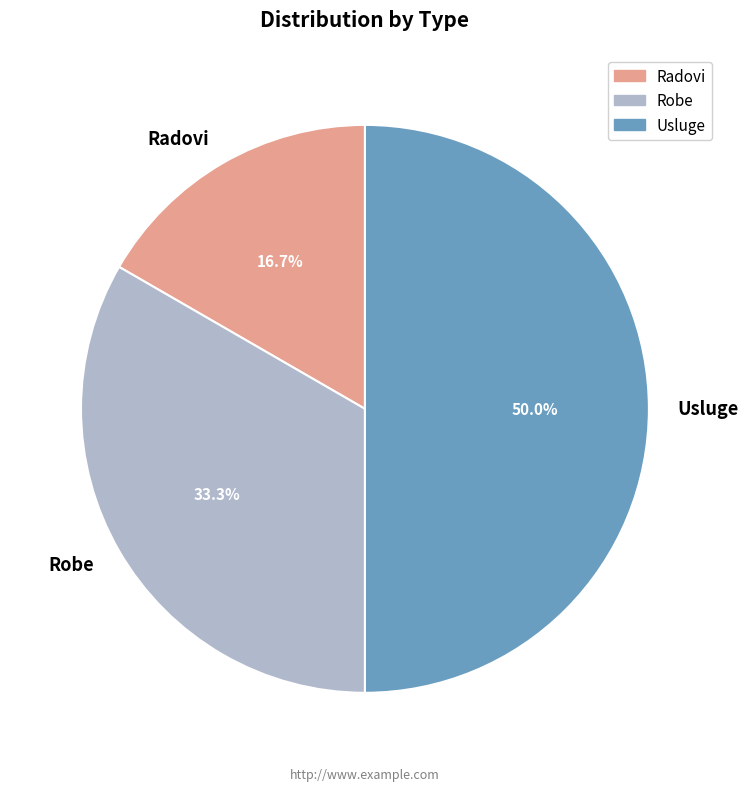

Is the sum of Robe and Usluge greater than half?

Yes